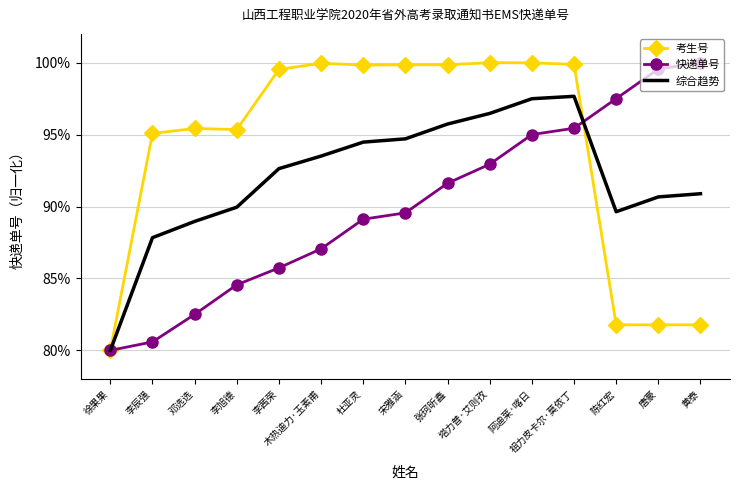

What position from the left is 黄泰?

15